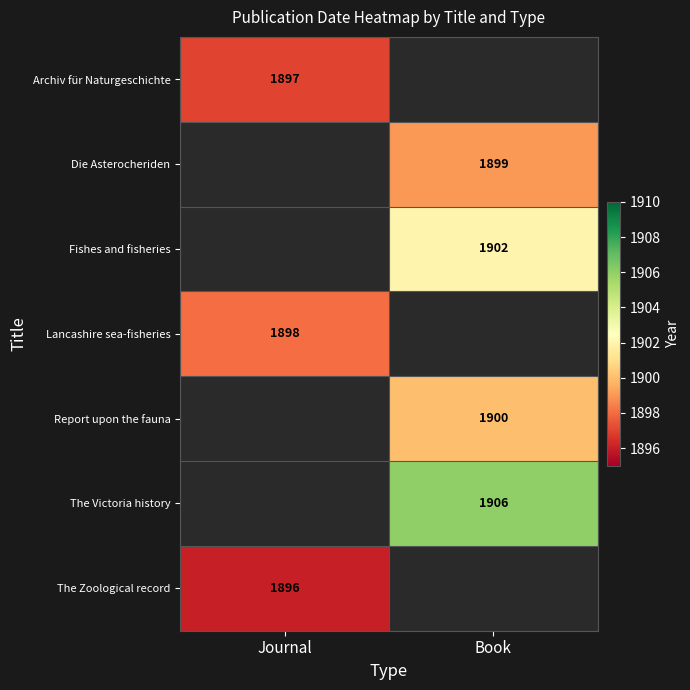

The value of The Zoological record at Journal is 1896. True or false?

True